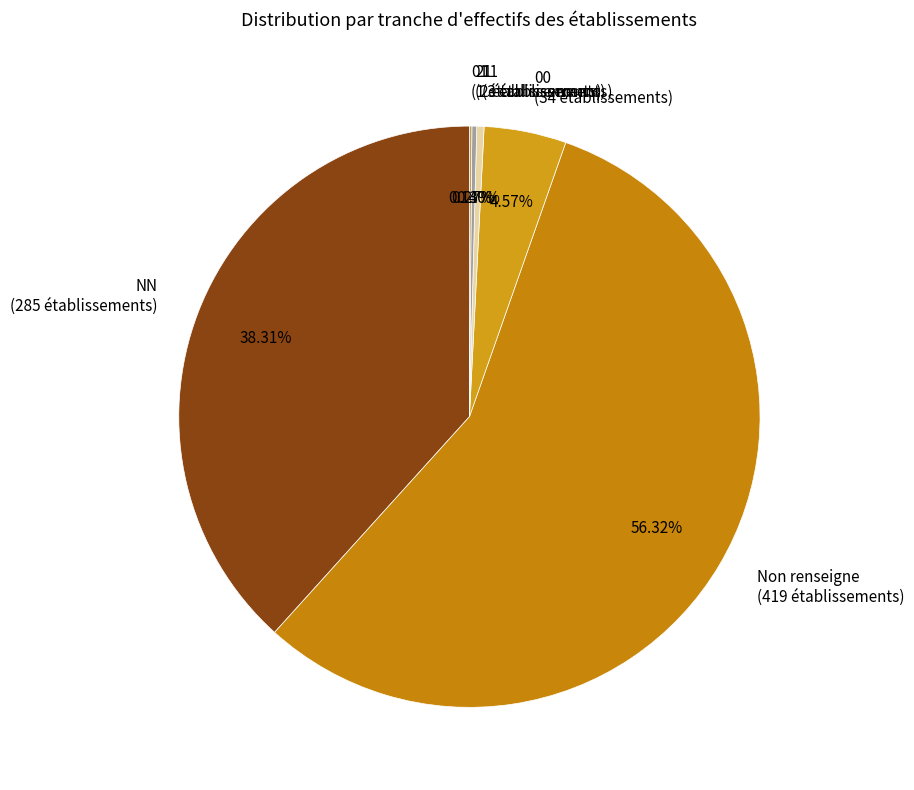

Which slice represents more than half of the pie?

Non renseigne (419 établissements)